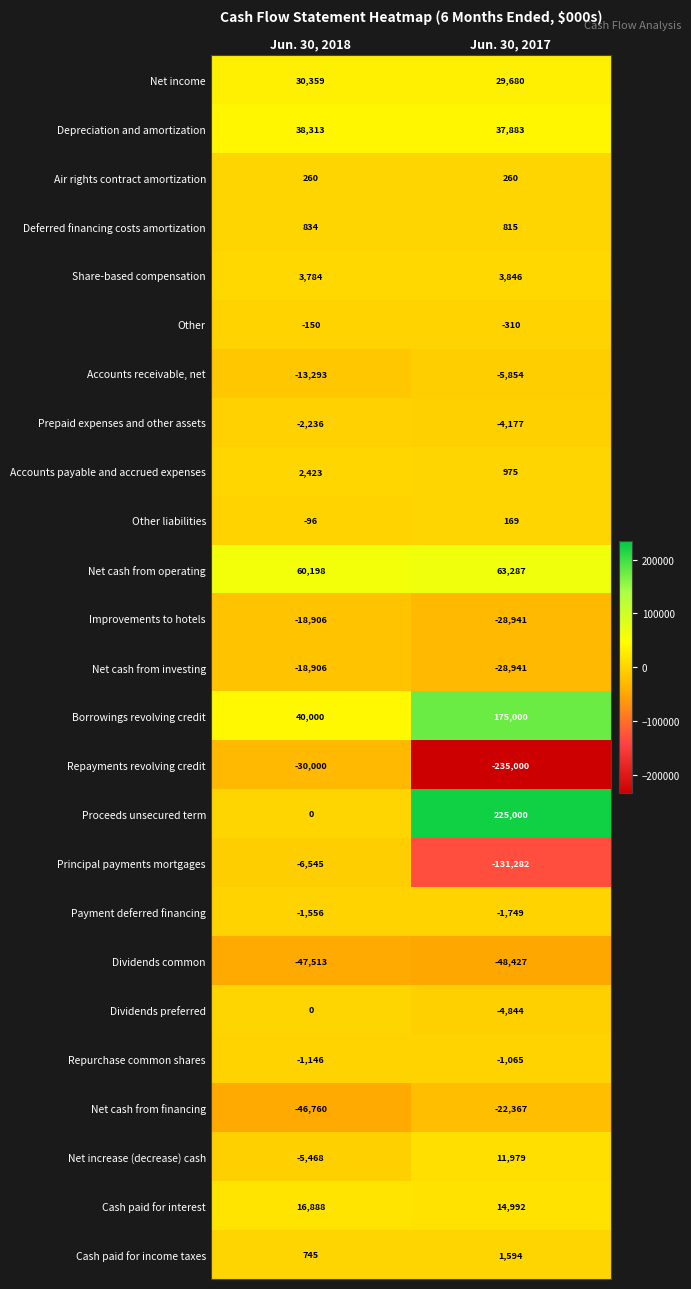

At which label is Prepaid expenses and other assets closest to -3206?

Jun. 30, 2018